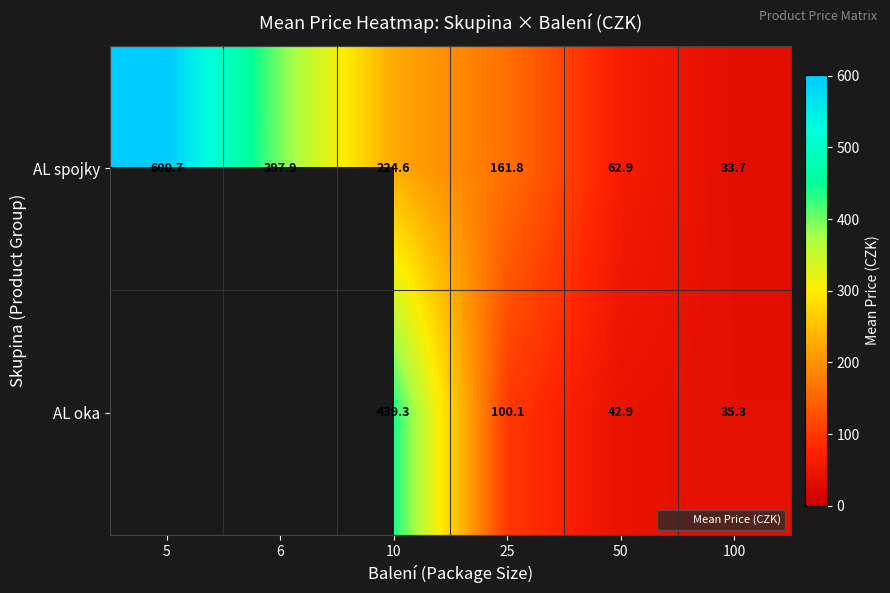

At which category is the sum across all series the highest?

10